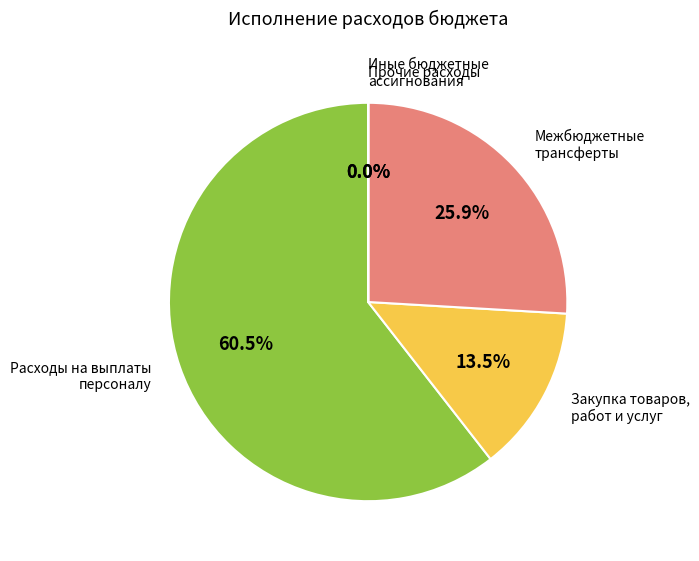

What portion of the pie excludes Закупка товаров, работ и услуг?

86.5%